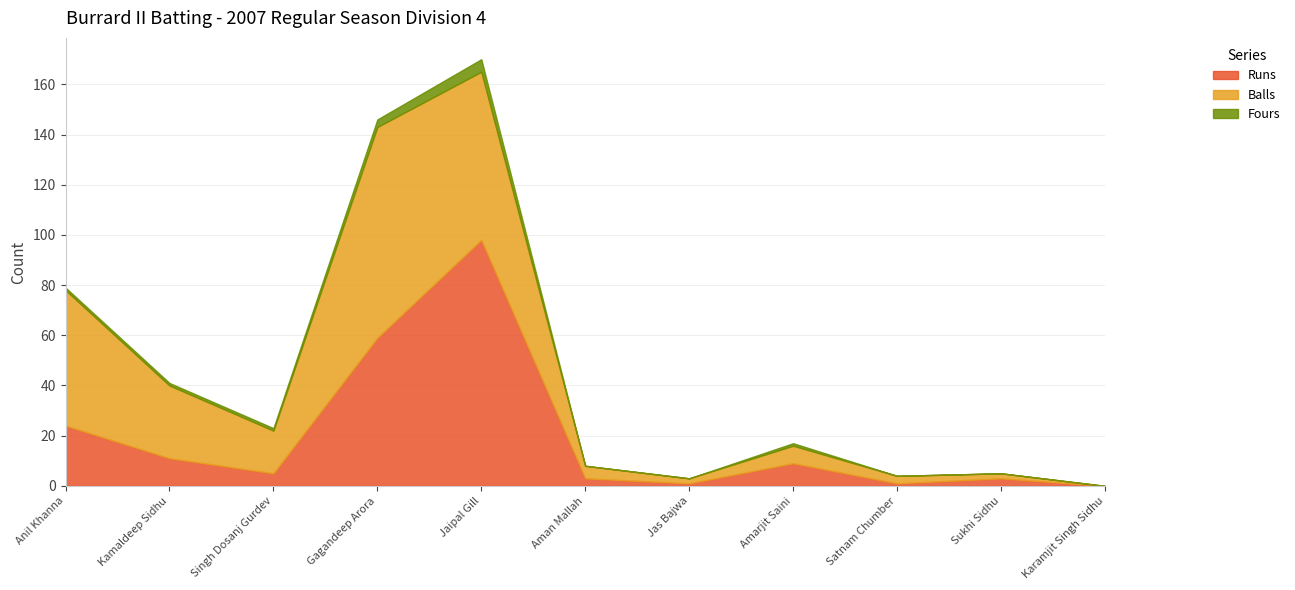

How many categories are shown in the chart?

11